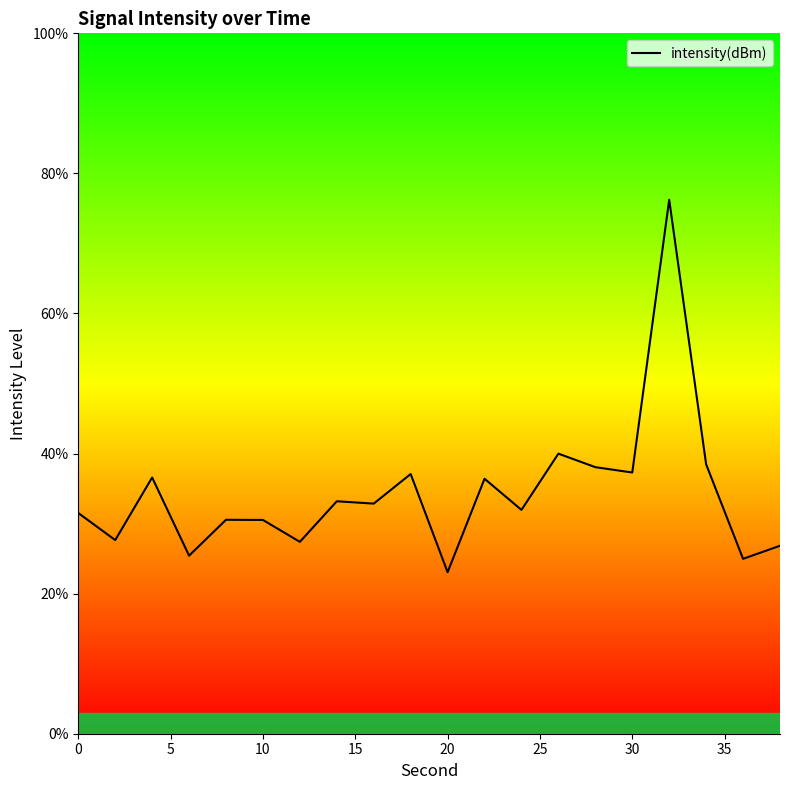

What is the average value?

34.3